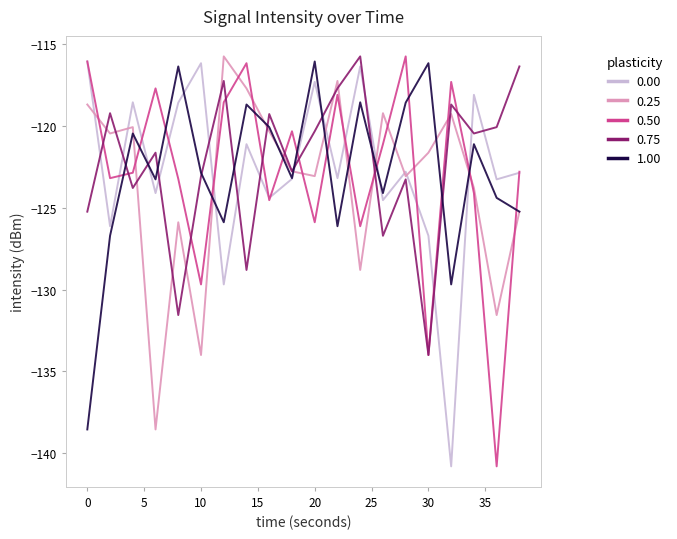

What is the minimum value shown in the chart?

-140.8